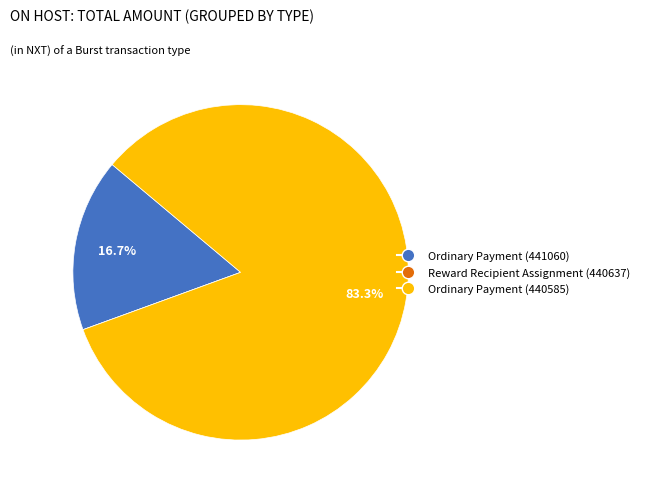

What is the largest slice in the pie chart?

Ordinary Payment (440585)